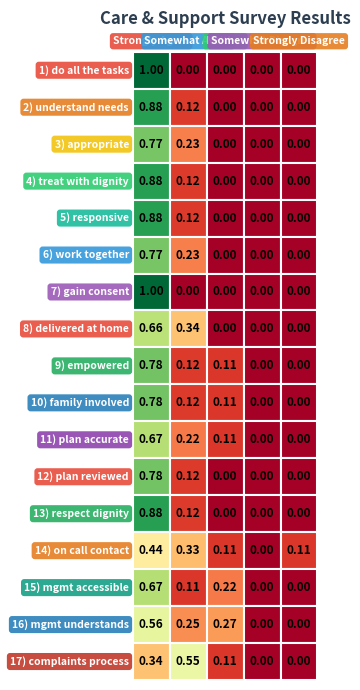

List the series in order of their peak value, highest first.

1) do all the tasks, 7) gain consent, 2) understand needs, 4) treat with dignity, 5) responsive, 13) respect dignity, 9) empowered, 10) family involved, 12) plan reviewed, 3) appropriate, 6) work together, 11) plan accurate, 15) mgmt accessible, 8) delivered at home, 16) mgmt understands, 17) complaints process, 14) on call contact